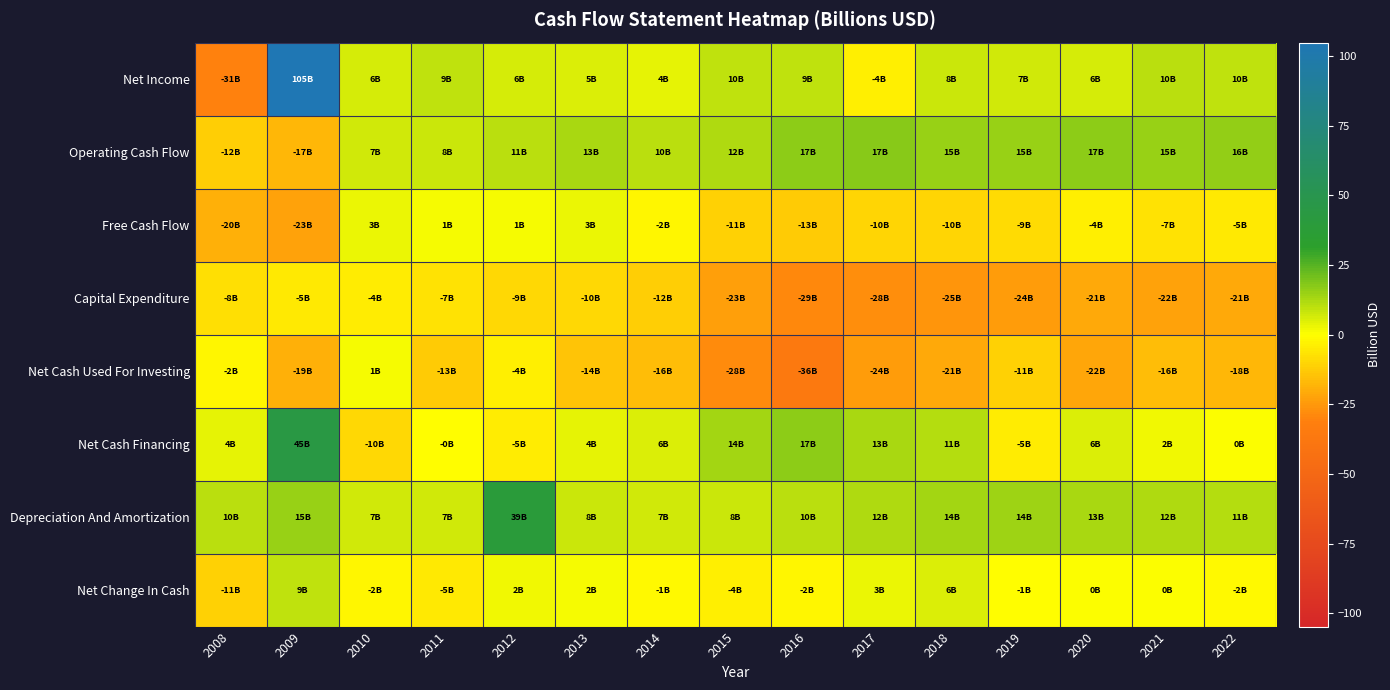

Which series has the largest range (max minus min)?

Net Income